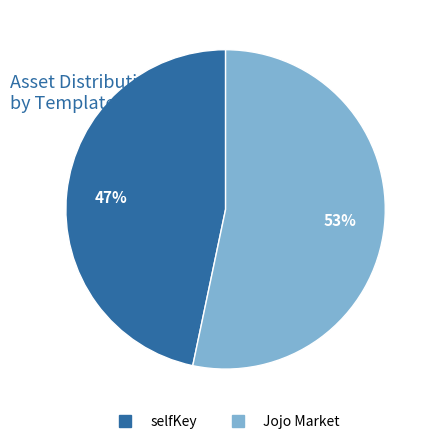

Is Jojo Market the majority of the pie?

Yes